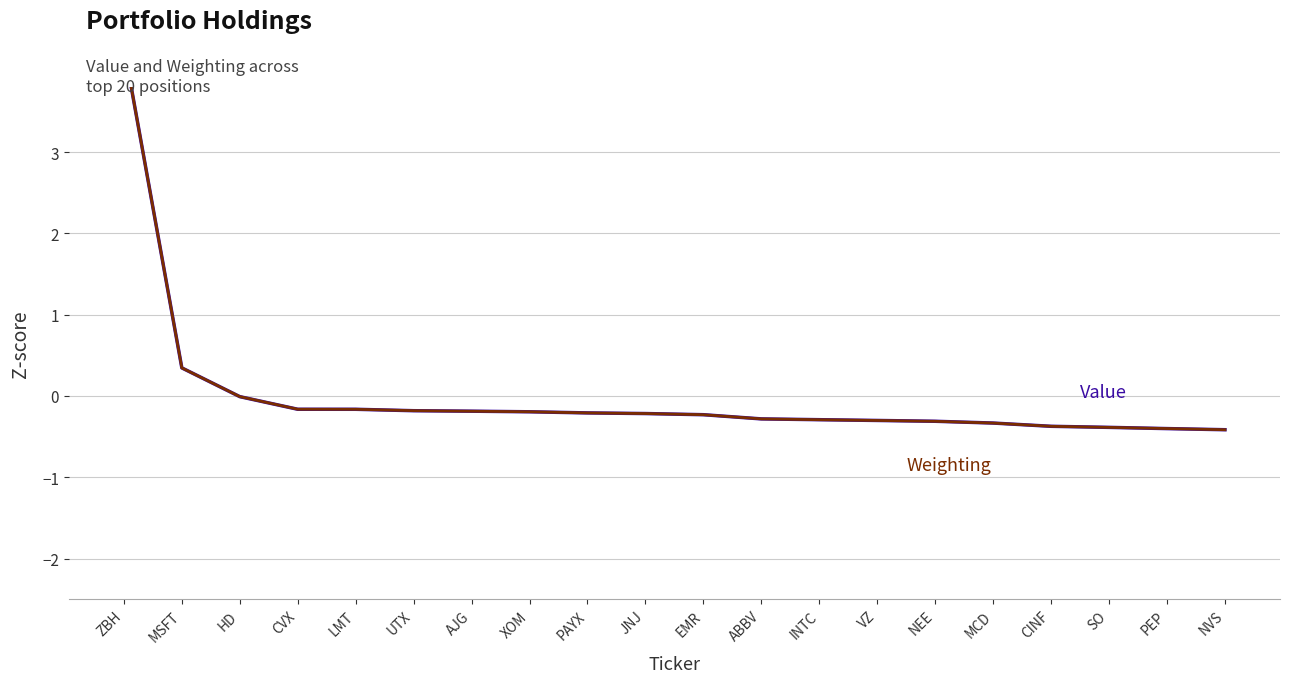

How many data points in Weighting are above 0?

2